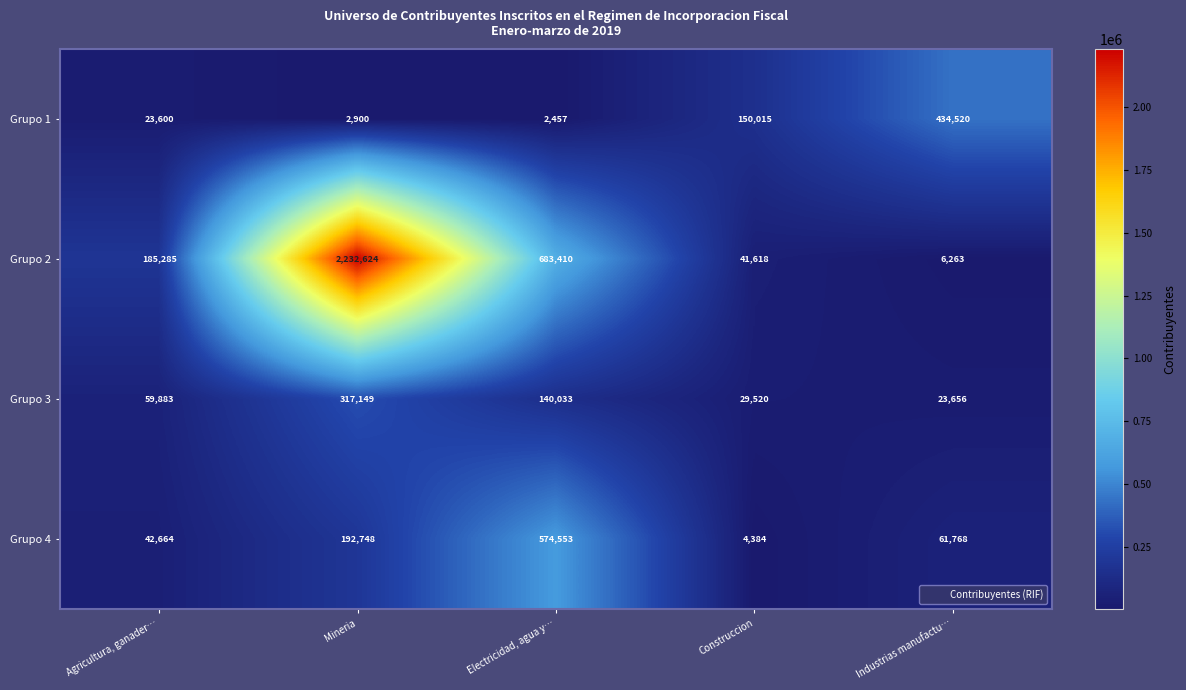

Rank the series at Agricultura, ganader… from lowest to highest value.

Grupo 1, Grupo 4, Grupo 3, Grupo 2